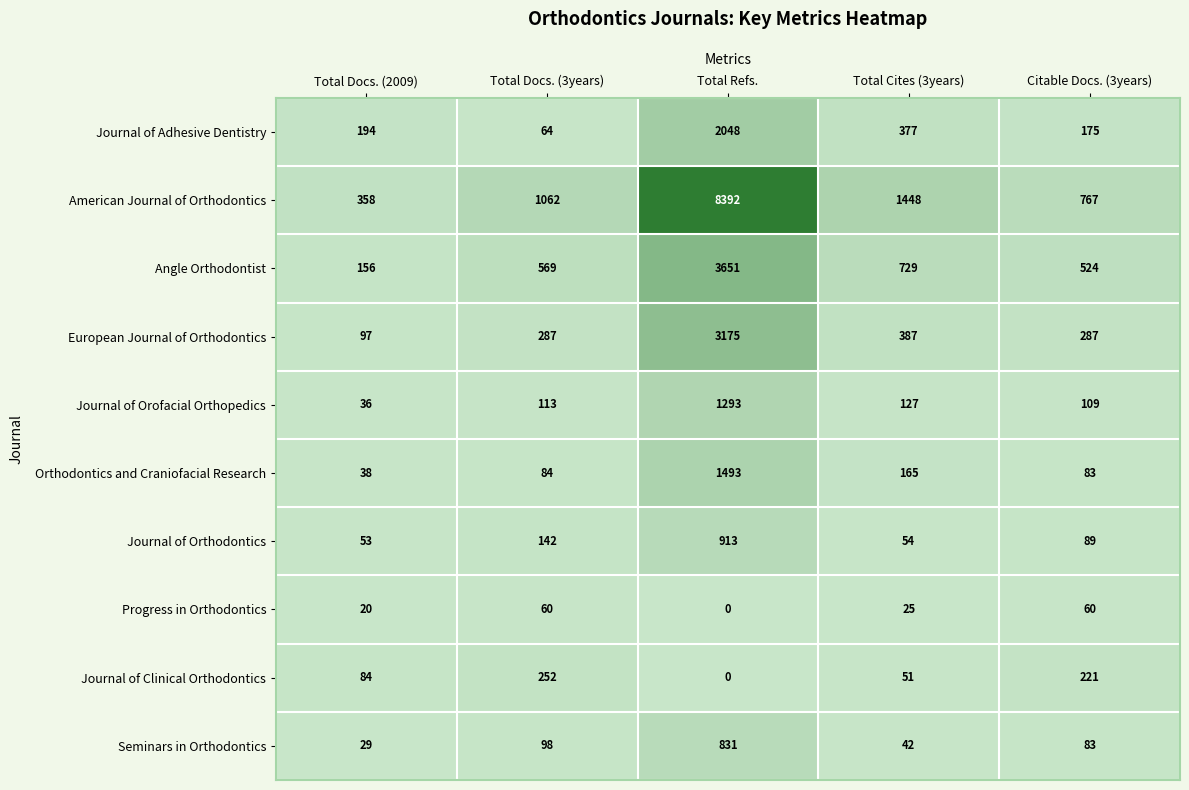

Which series has the widest spread of values?

American Journal of Orthodontics